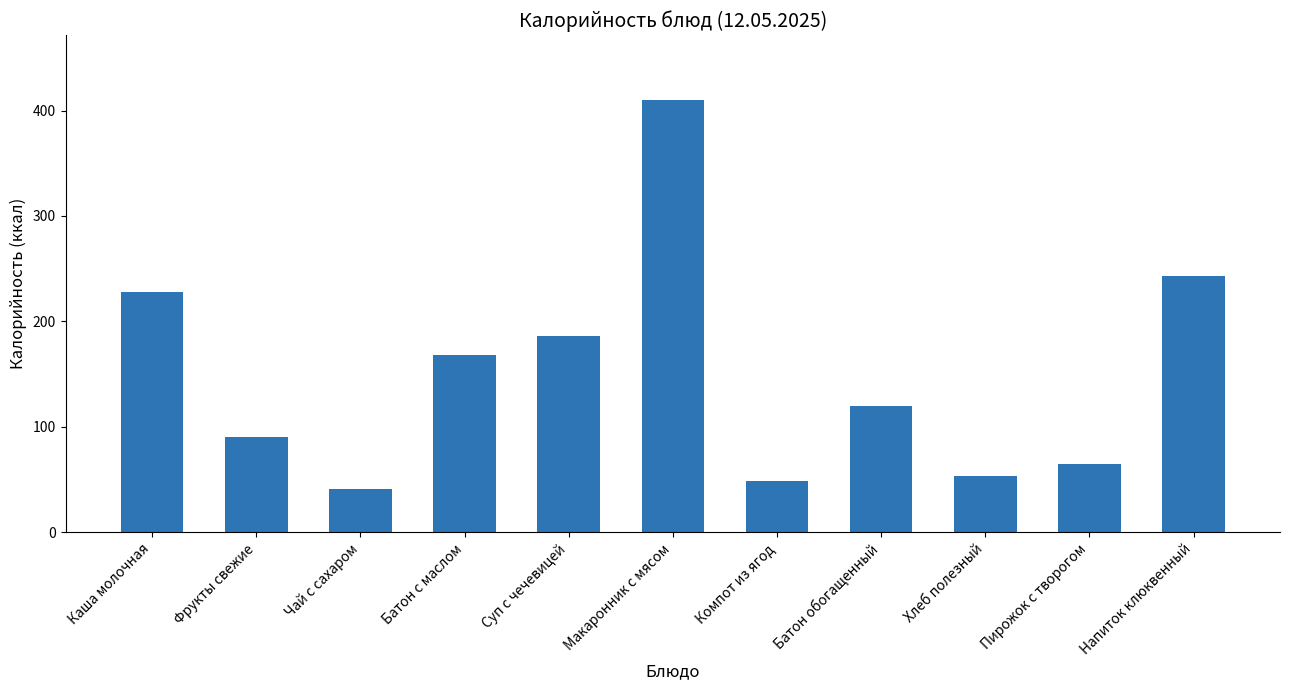

List the labels in order of value, largest first.

Макаронник с мясом, Напиток клюквенный, Каша молочная, Суп с чечевицей, Батон с маслом, Батон обогащенный, Фрукты свежие, Пирожок с творогом, Хлеб полезный, Компот из ягод, Чай с сахаром